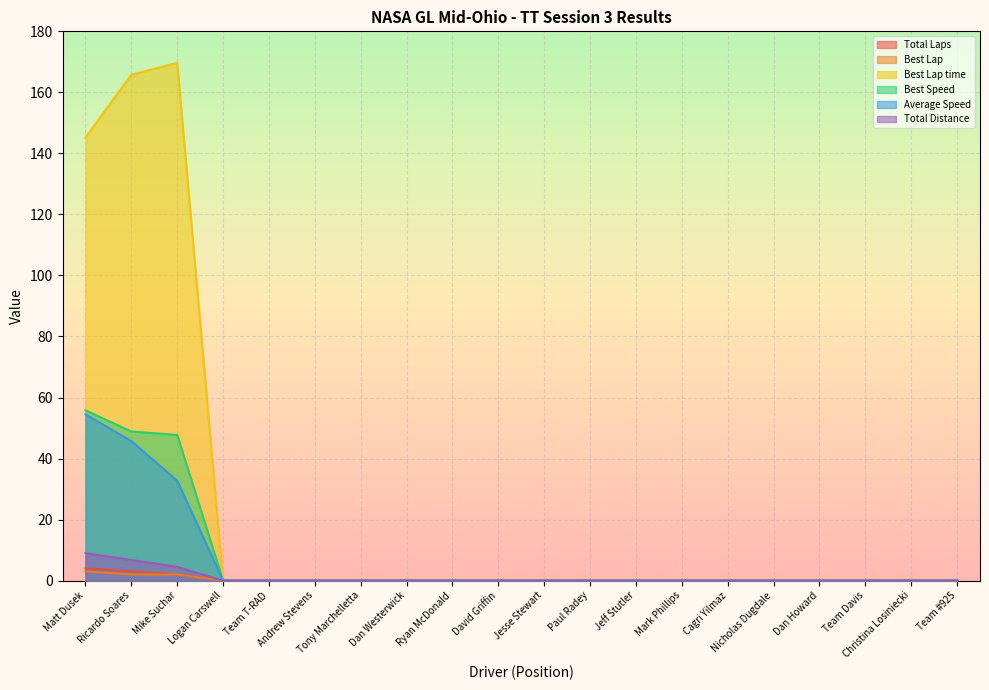

List the series in order of their peak value, lowest first.

Best Lap, Total Laps, Total Distance, Average Speed, Best Speed, Best Lap time